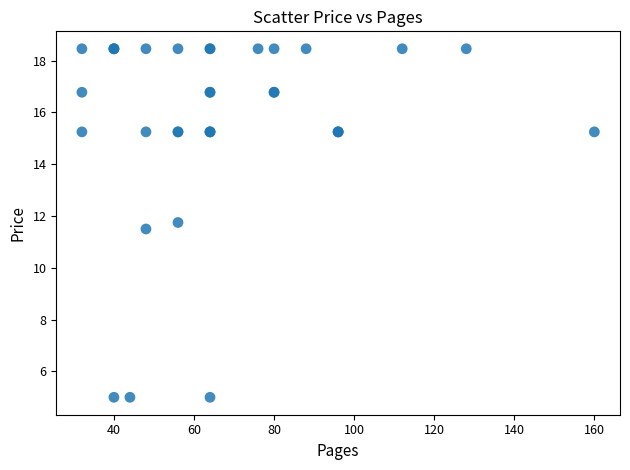

What Y value in the scatter plot is closest to 11?

11.5